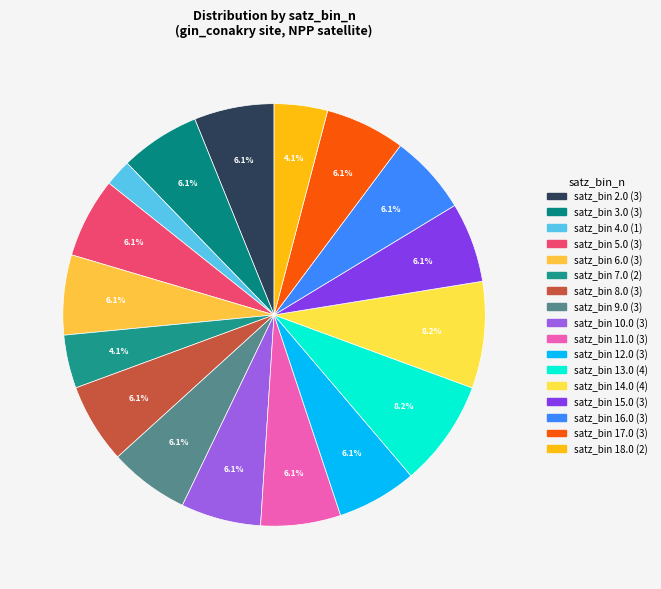

How many segments does this pie chart have?

17